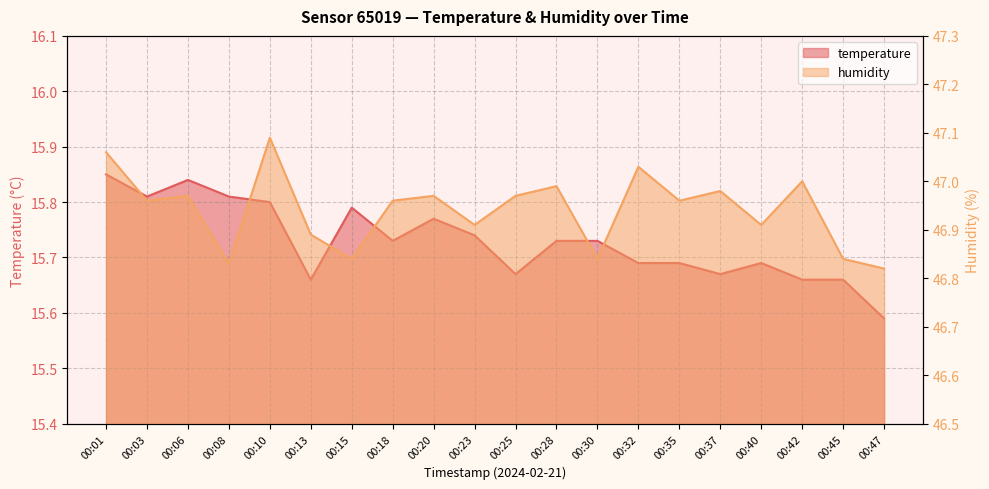

Rank the series by their maximum value, from lowest to highest.

temperature, humidity